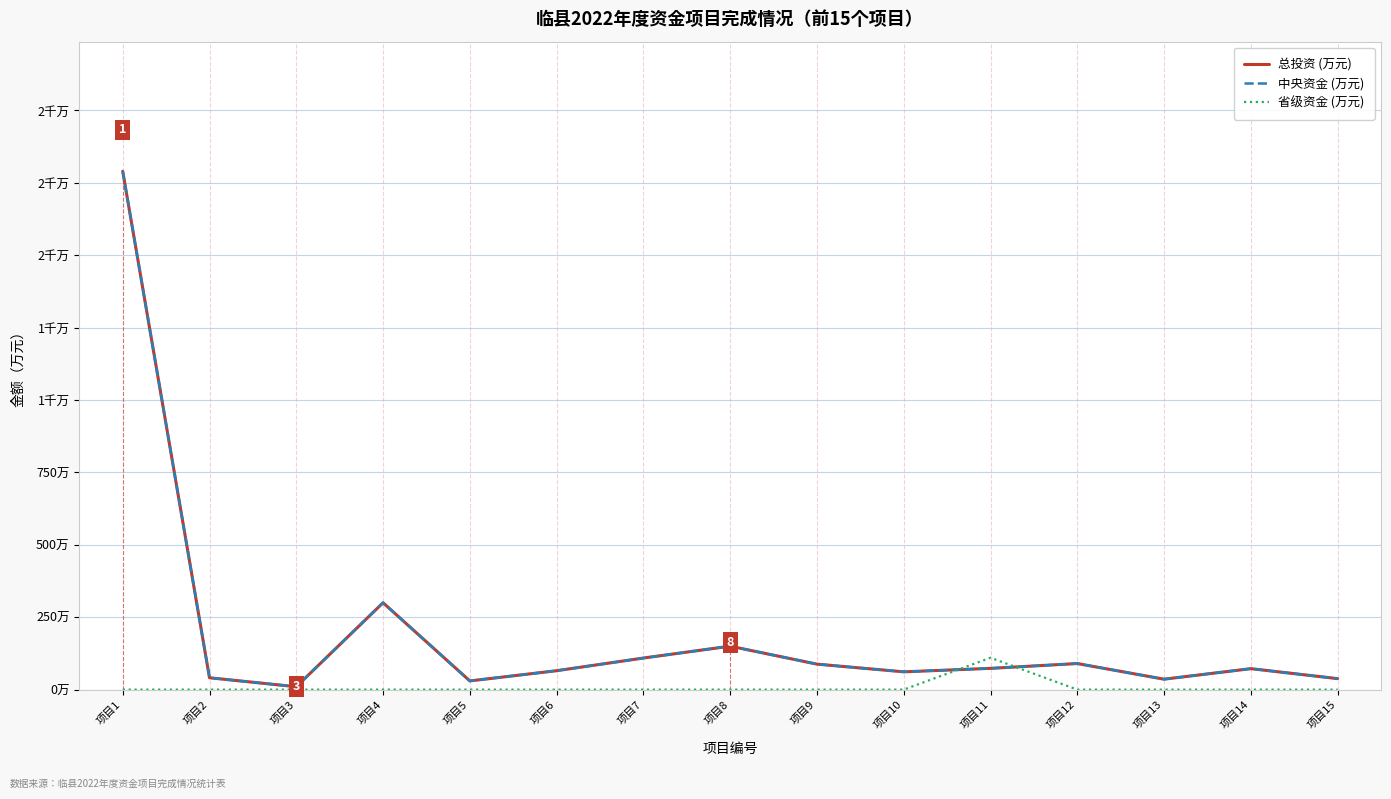

Which series ends up on top after the final intersection of 省级资金 (万元) and 总投资 (万元)?

总投资 (万元)